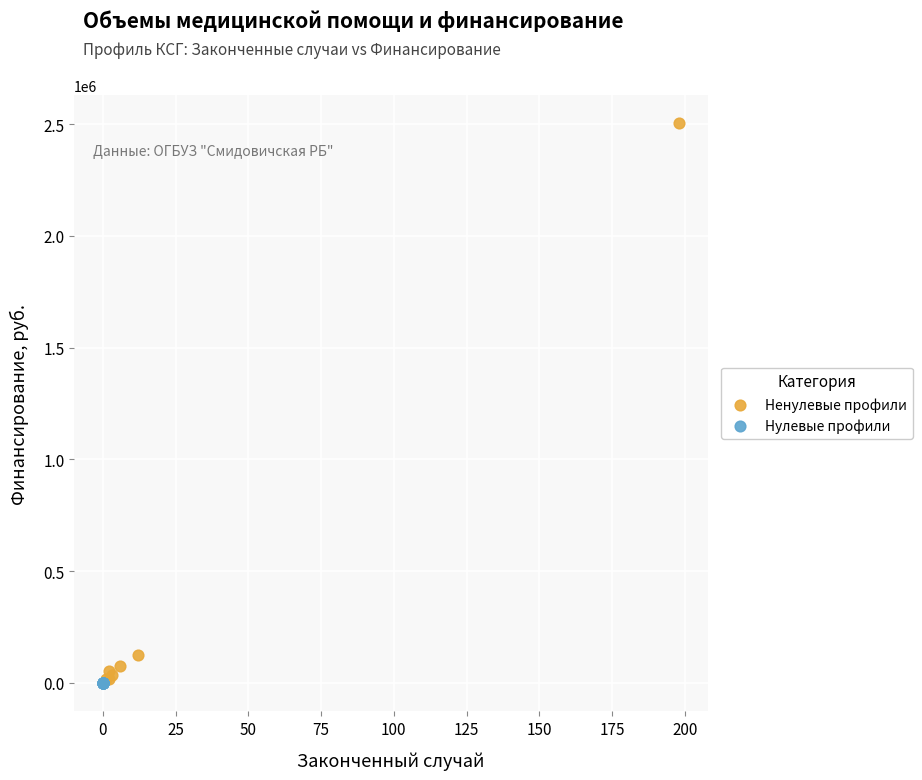

What are all the series names shown in the legend?

Ненулевые профили, Нулевые профили